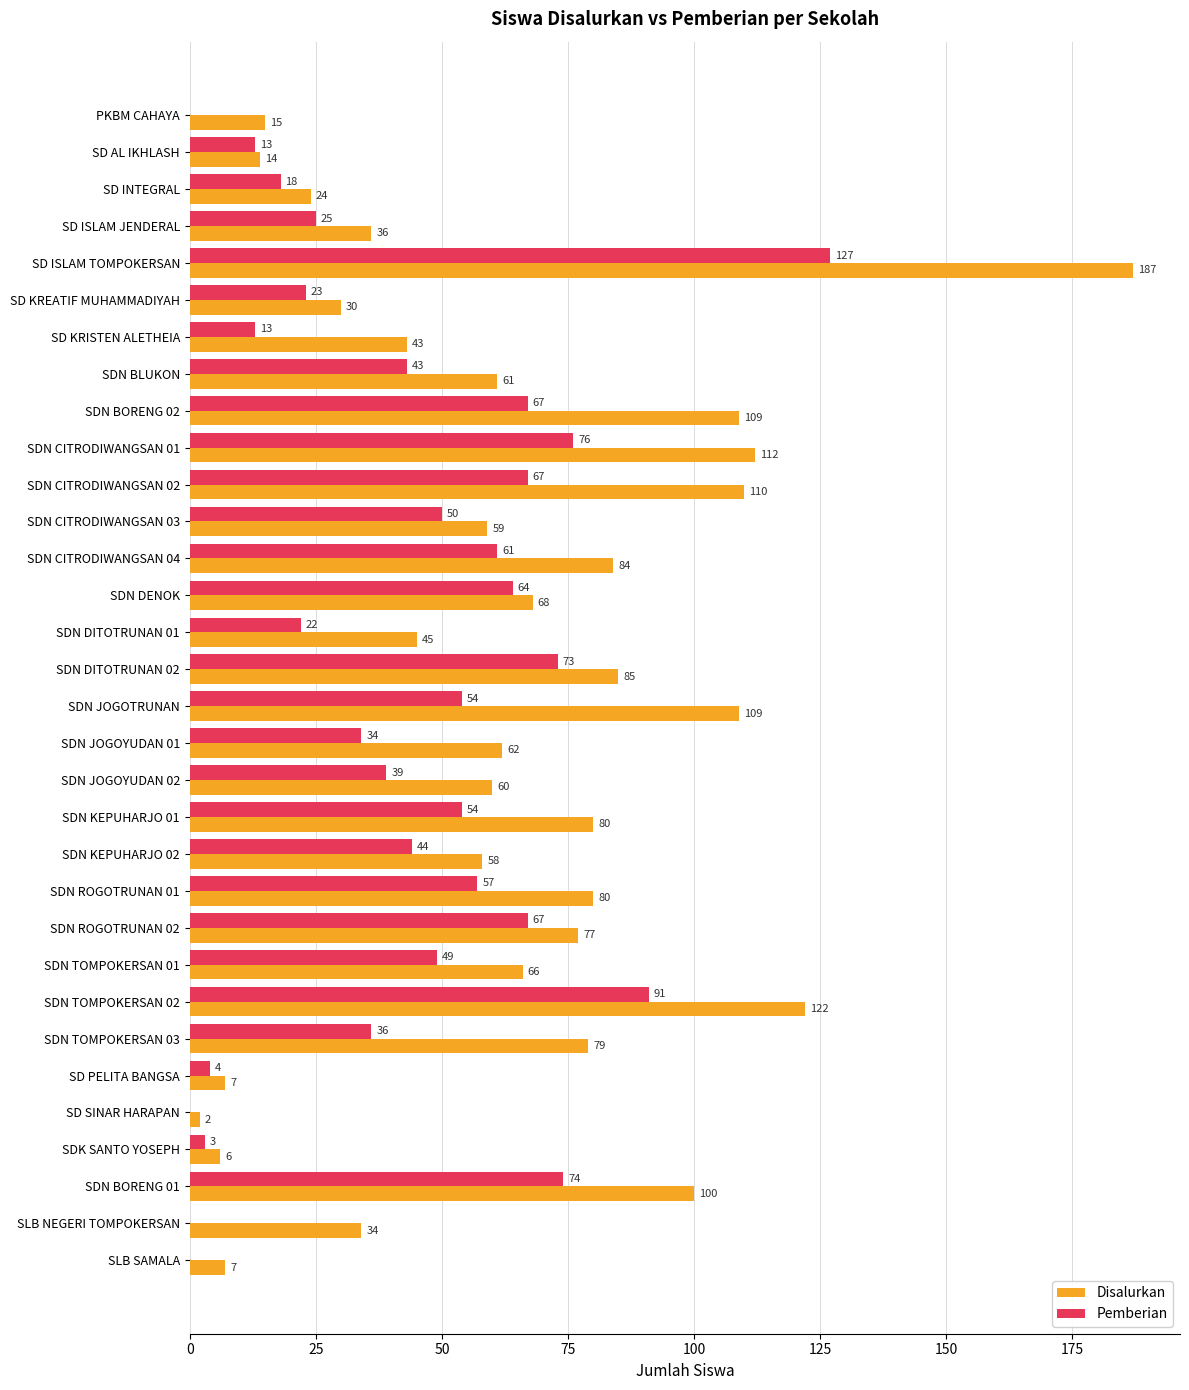

Is it true that Pemberian equals 84 at SDN ROGOTRUNAN 01?

False